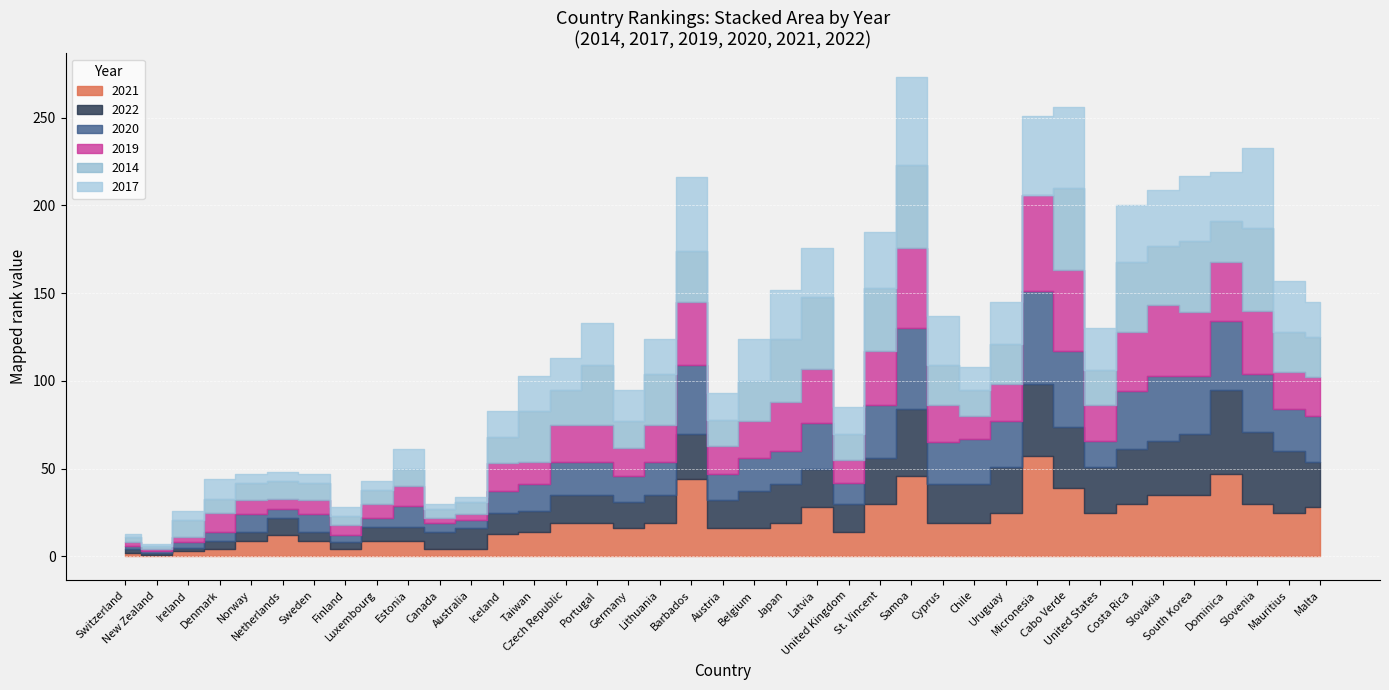

After their last crossing, which series has the higher values: 2014 or 2017?

2014